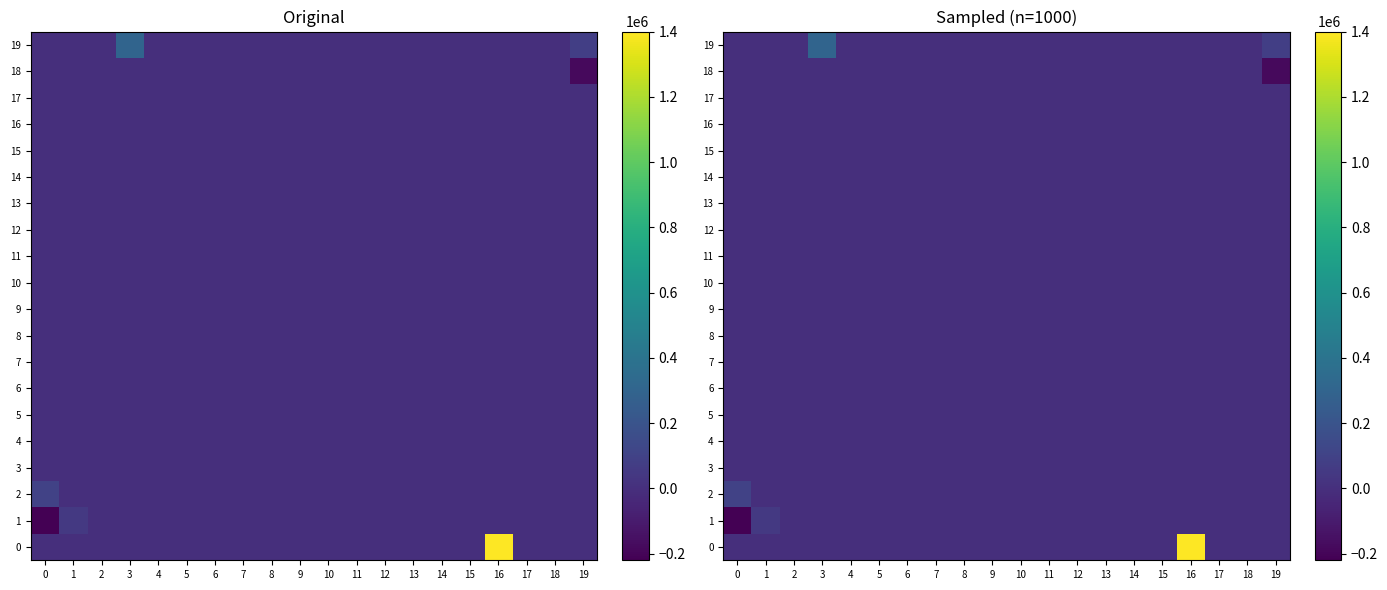

What is the difference between the maximum and minimum values in the row_1 series?

270000